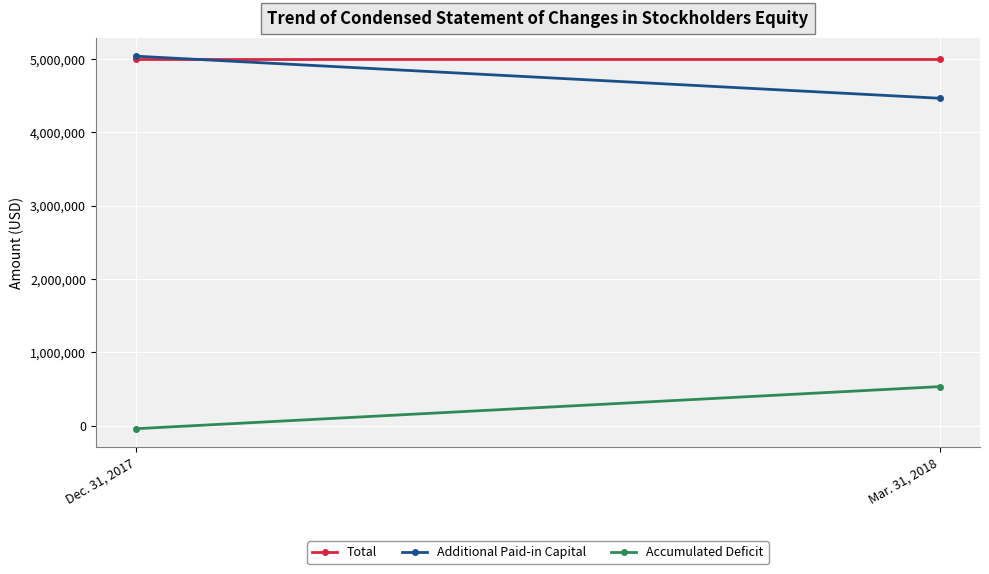

True or false: Total has a value of 7004804 at Dec. 31, 2017.

False